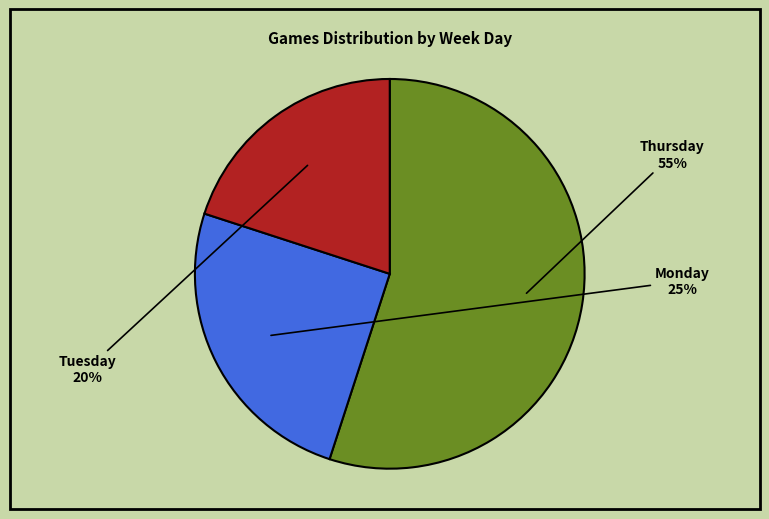

Is there any slice that represents more than half of the pie?

Yes